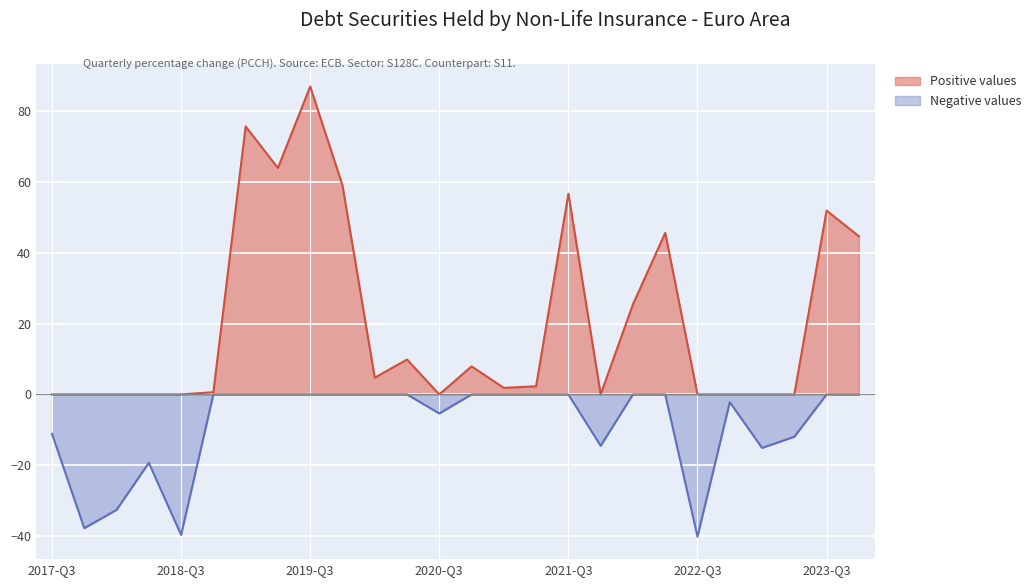

Rank the series by their maximum value, from lowest to highest.

Negative values, Positive values